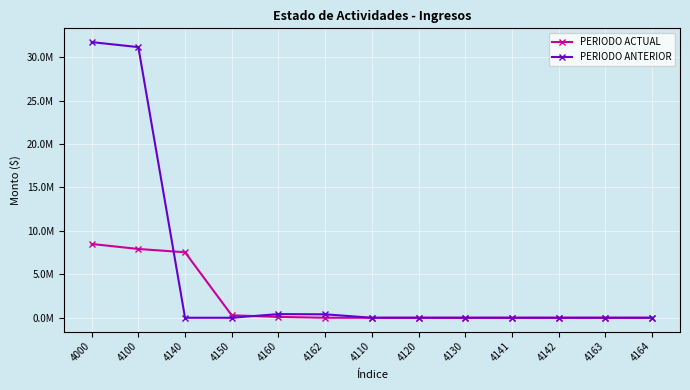

True or false: PERIODO ACTUAL and PERIODO ANTERIOR intersect in this chart.

True